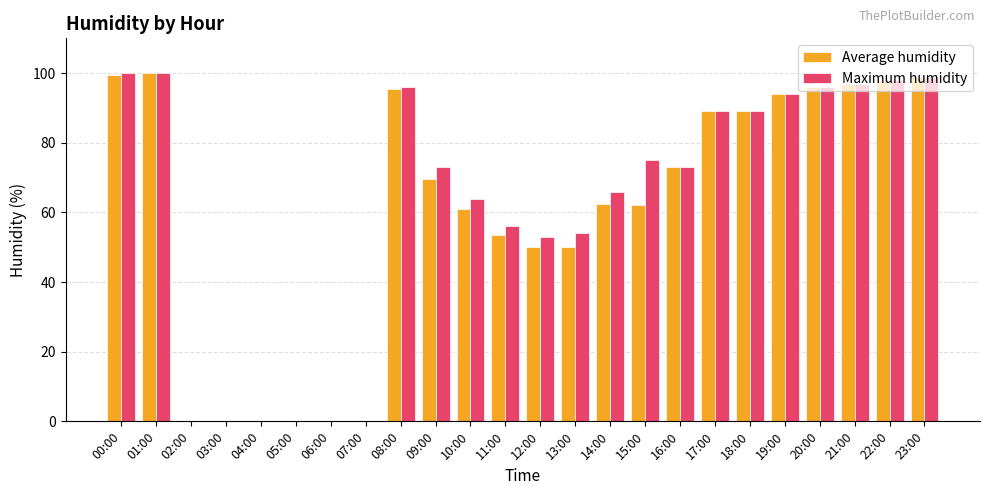

What is the total value across all series at 15:00?

137.0